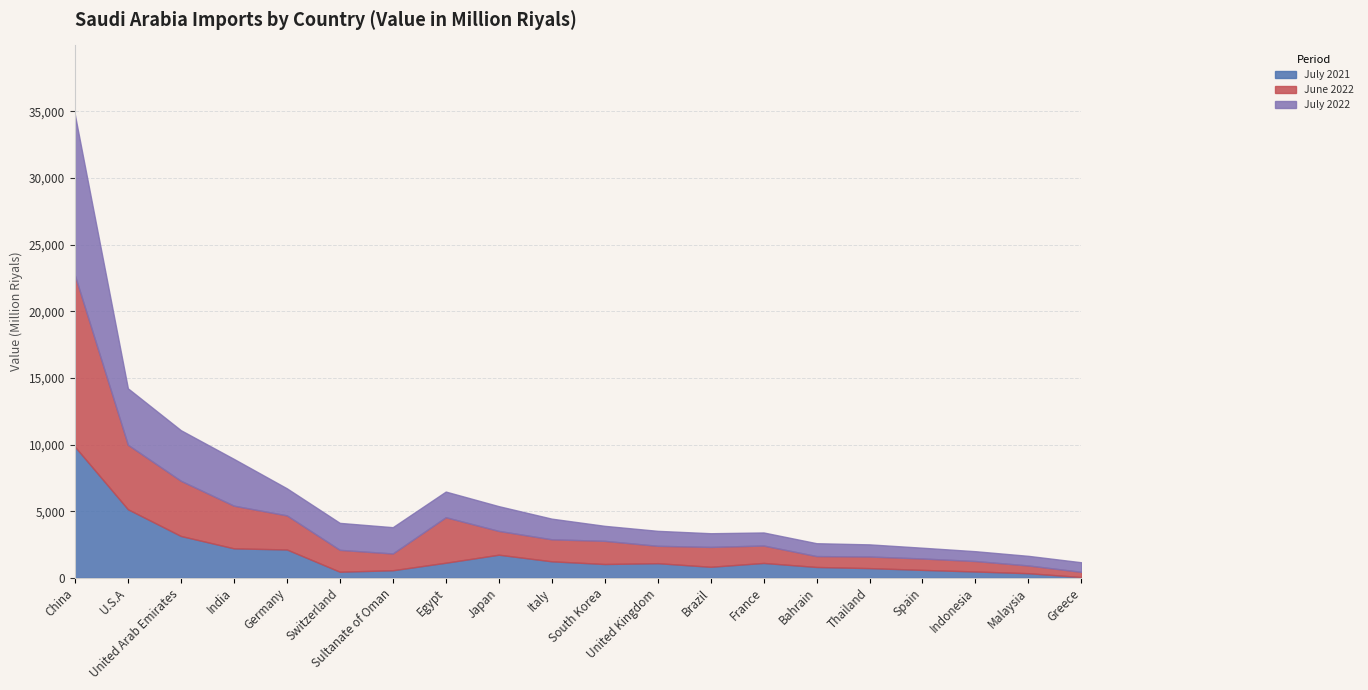

In June 2022, how many points are higher than both neighbors (excluding endpoints)?

4